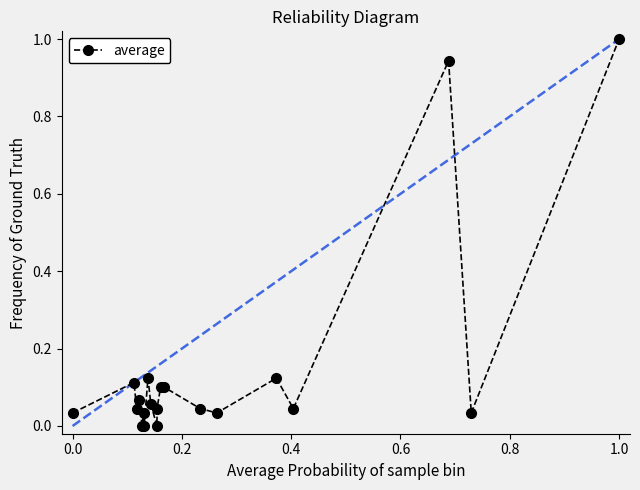

What is the difference between the maximum and minimum values?

1.0